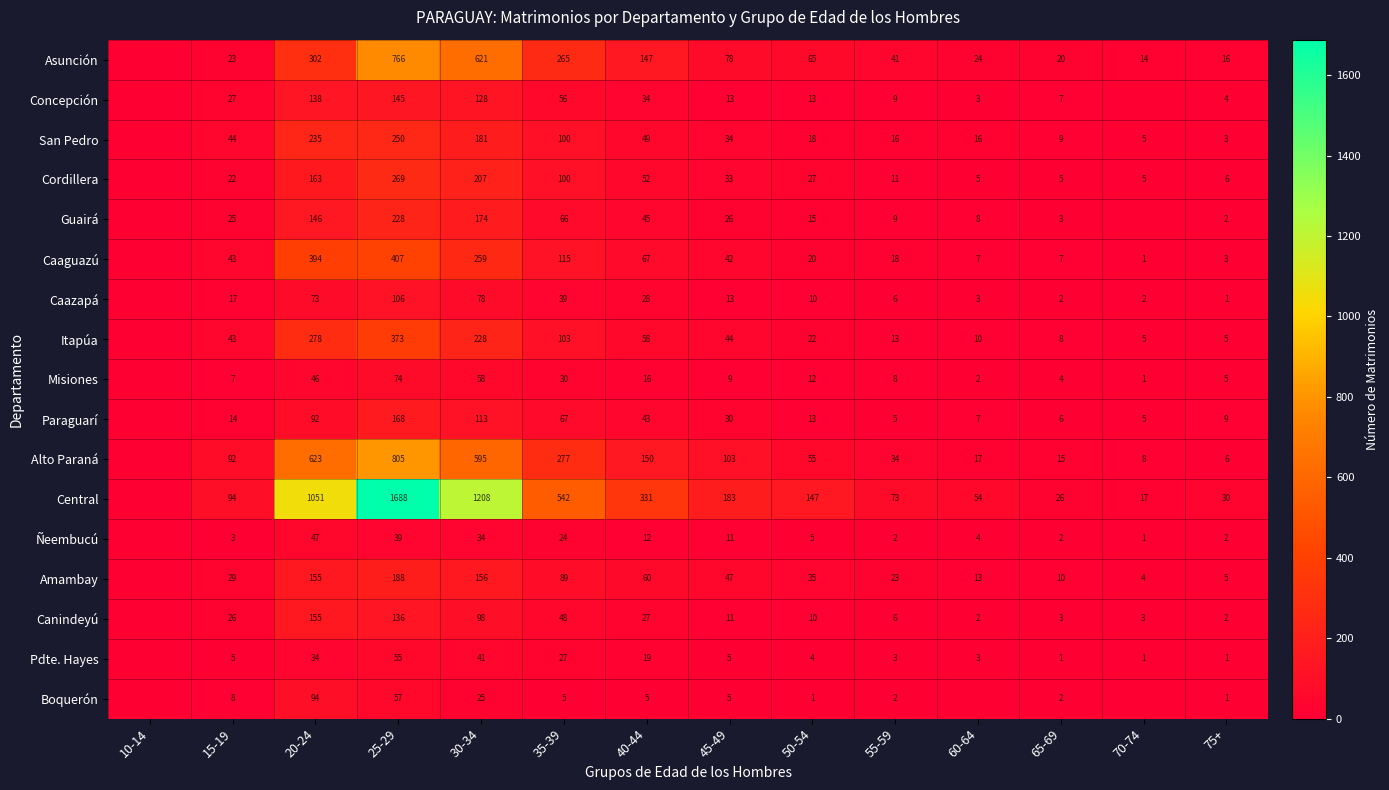

True or false: San Pedro has a value of 16 at 55-59.

True